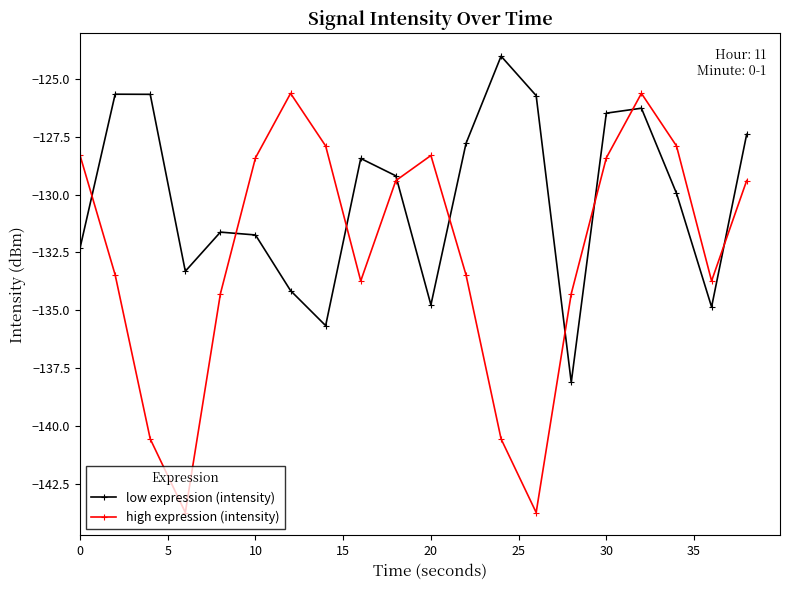

What is the value of the low expression (intensity) point at the 20th from the left?

-127.4